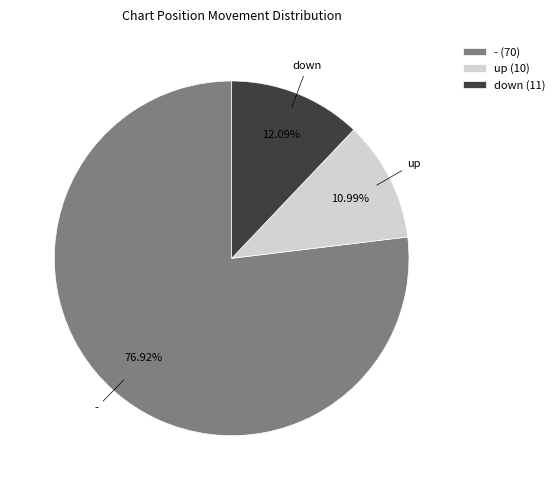

To the nearest percent, what is the combined percentage of - and down?

89%